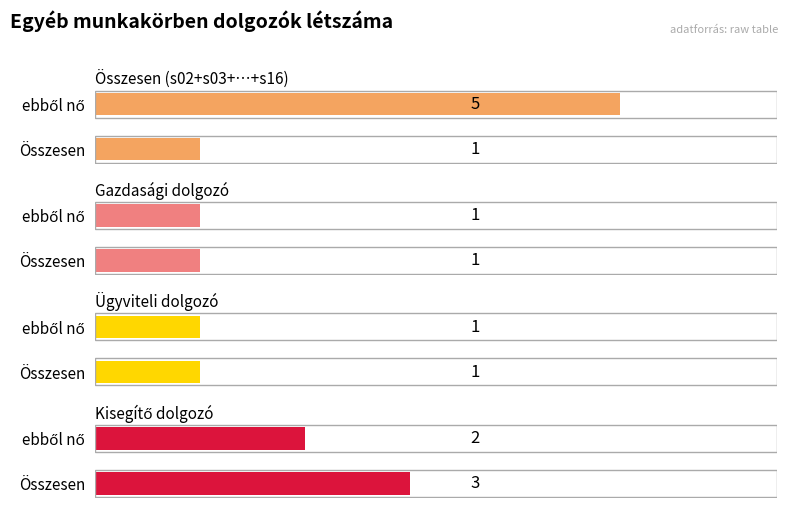

Are the bars grouped side by side (vs. stacked)?

Yes